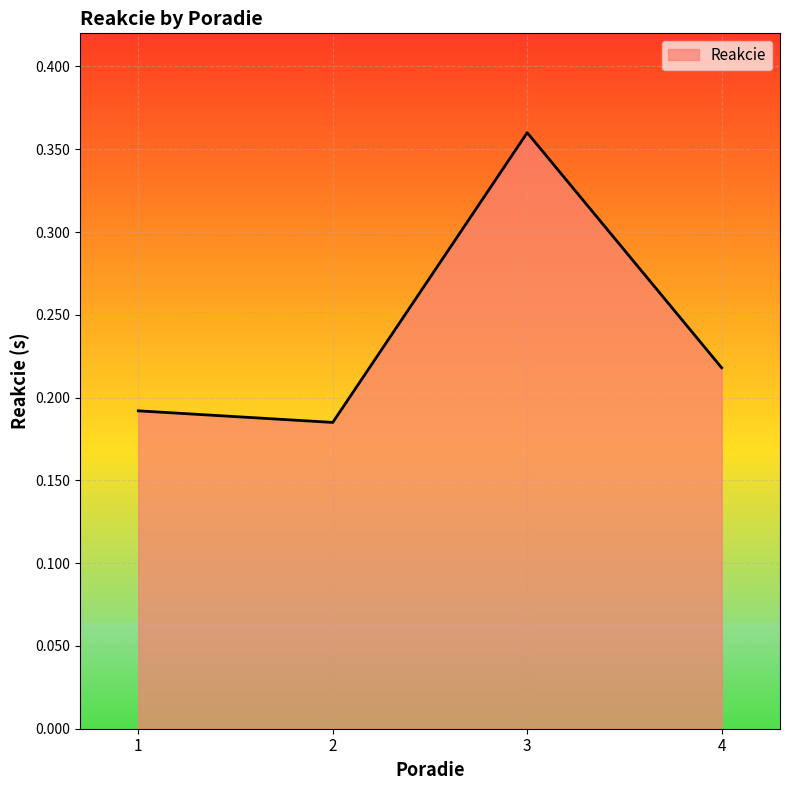

Which has a higher value, 3 or 2?

3